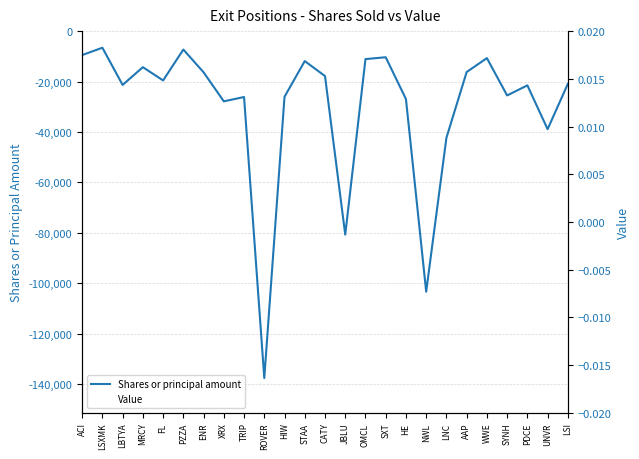

Reading left to right, extract all data points from this chart.

Shares or principal amount: -9500	-6600	-21338	-14306	-19567	-7315	-16339	-27856	-26143	-137631	-26026	-11884	-17830	-80731	-11100	-10368	-26948	-103356	-42315	-16231	-10710	-25522	-21520	-38897	-20920
Value: 0	0	0	0	0	0	0	0	0	0	0	0	0	0	0	0	0	0	0	0	0	0	0	0	0